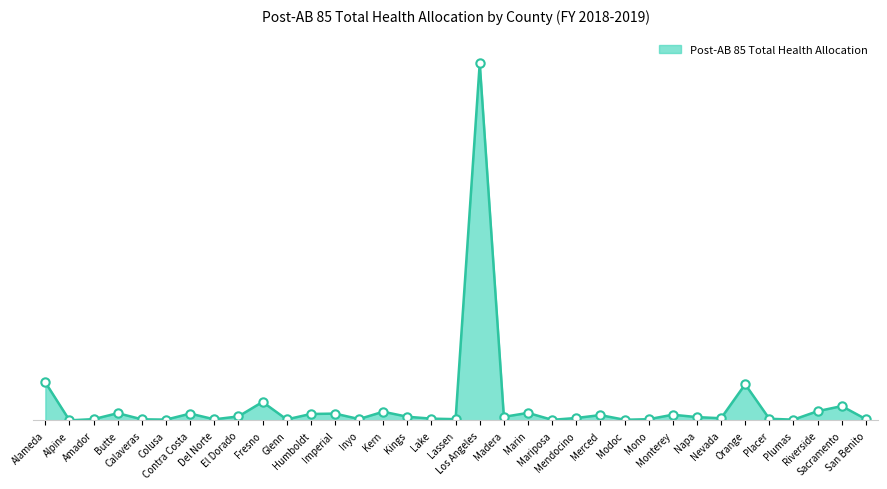

Is it true that the value at Colusa is 82972.0?

True